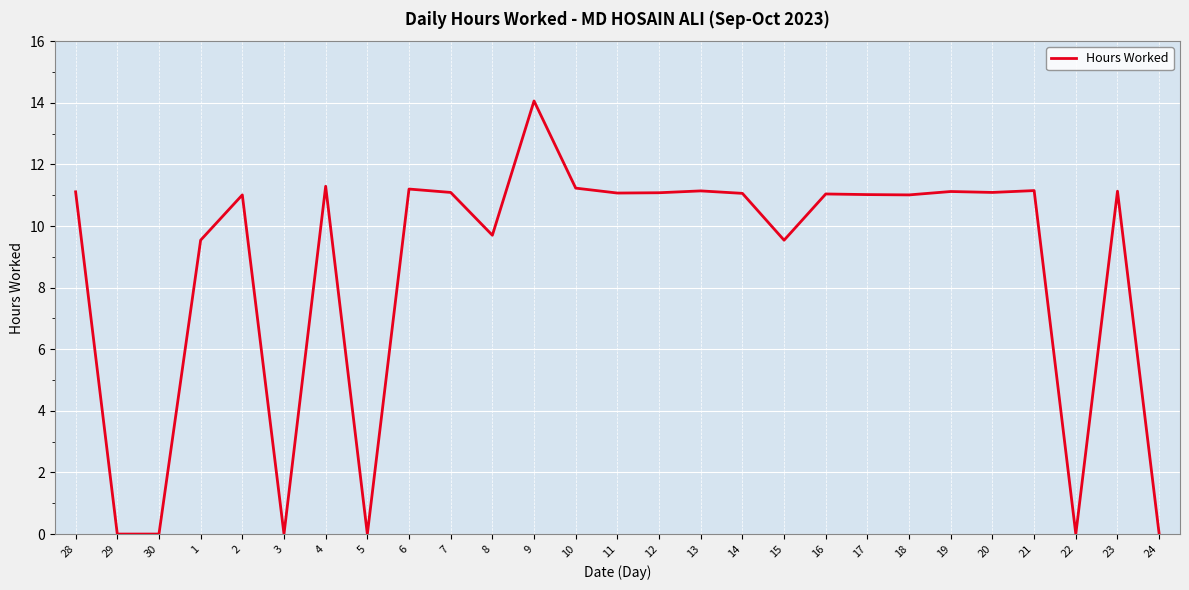

Count the number of data series in this chart.

1